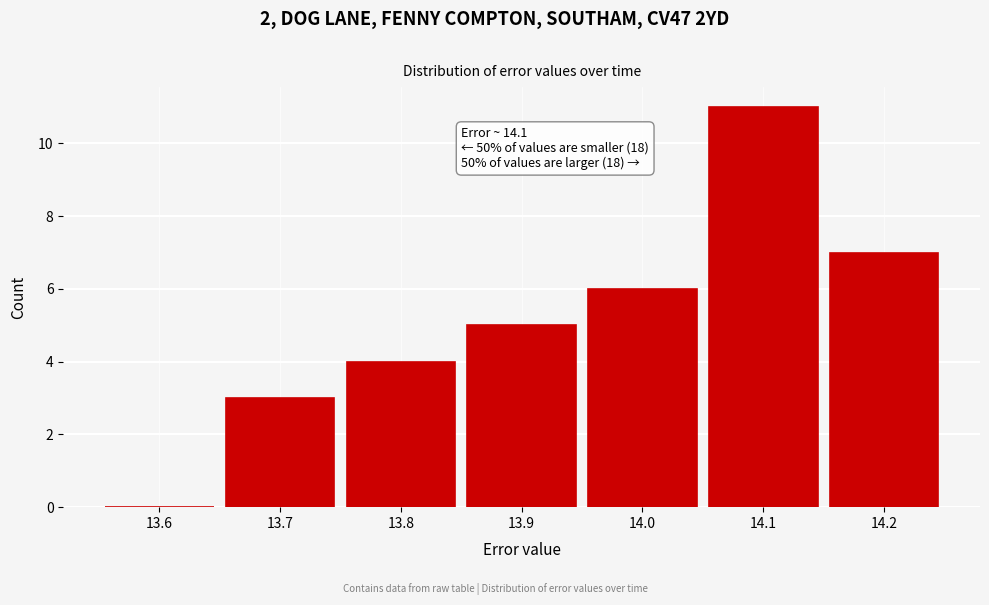

Reading left to right, what are all the values shown in this chart?

13.6=0	13.7=3	13.8=4	13.9=5	14.0=6	14.1=11	14.2=7